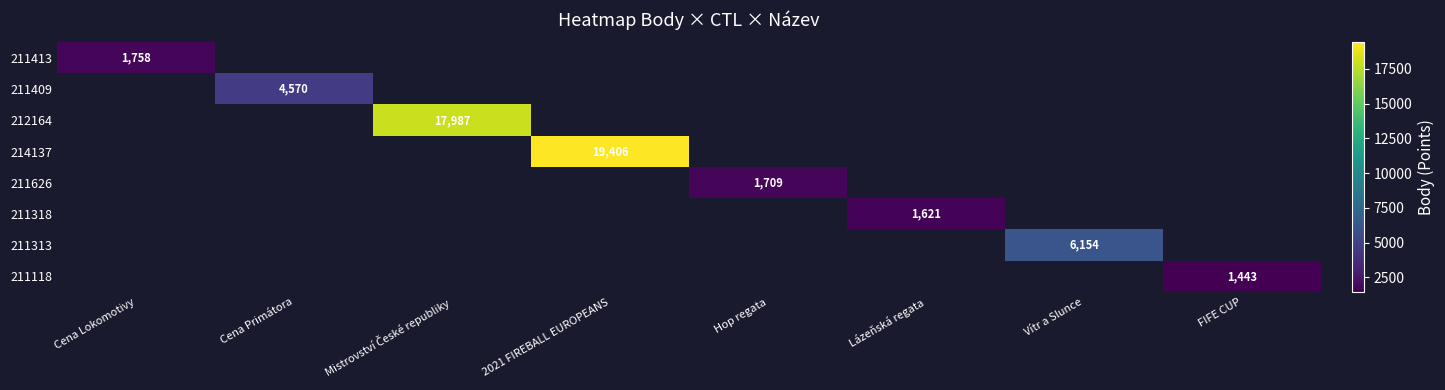

The value of 211413 at Cena Lokomotivy is 1758. True or false?

True